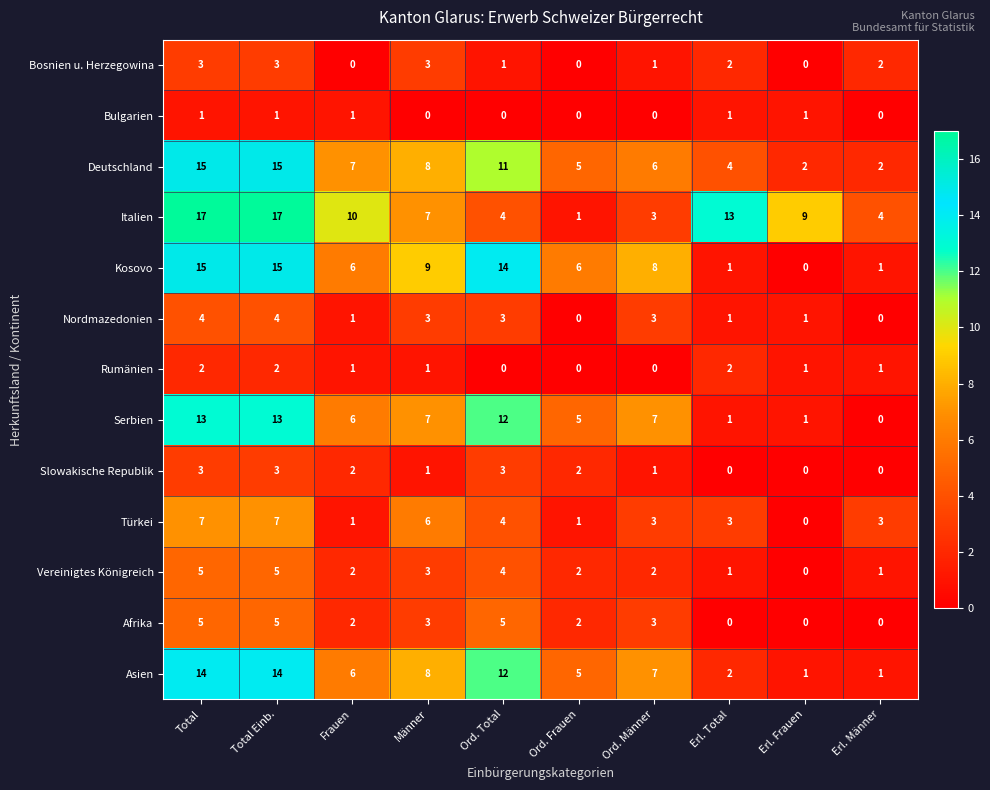

Which series has the largest total across all categories?

Italien